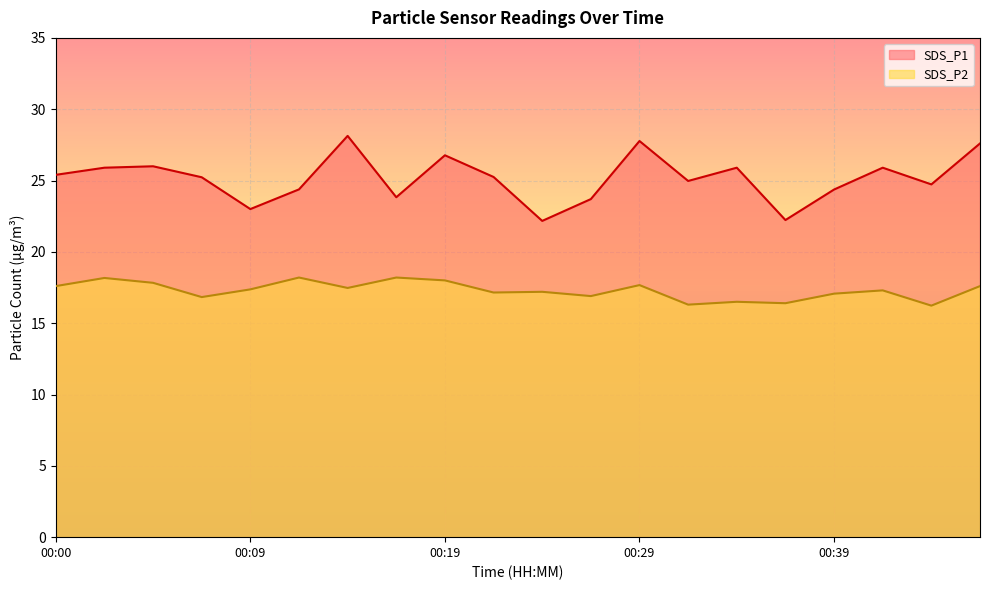

Where is SDS_P1 nearest to the value 25?

00:31